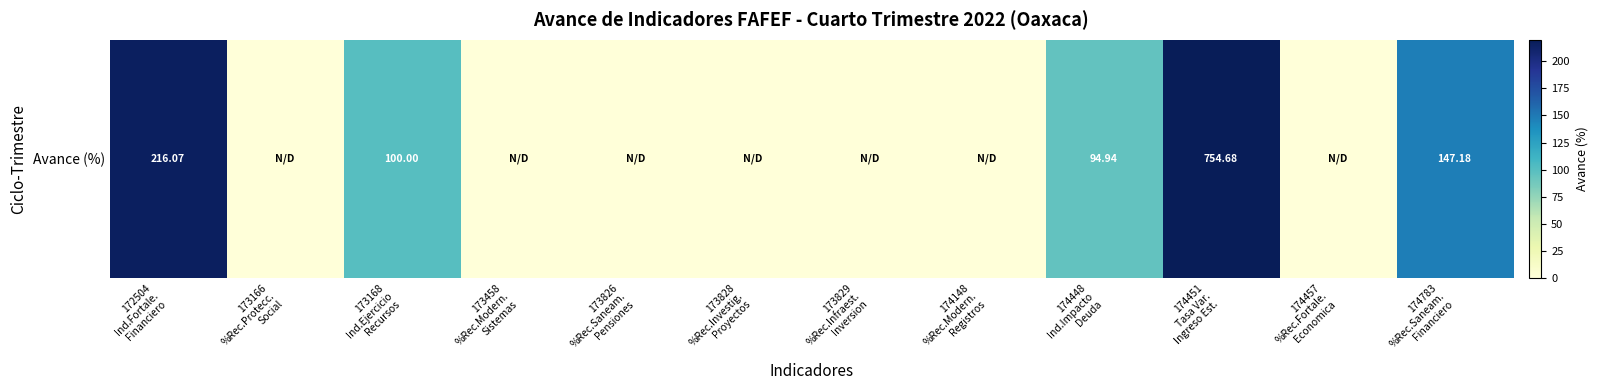

Rank the categories by value from lowest to highest.

173166
%Rec.Protecc.
Social, 173458
%Rec.Modern.
Sistemas, 173826
%Rec.Saneam.
Pensiones, 173828
%Rec.Investig.
Proyectos, 173829
%Rec.Infraest.
Inversion, 174148
%Rec.Modern.
Registros, 174457
%Rec.Fortale.
Economica, 174448
Ind.Impacto
Deuda, 173168
Ind.Ejercicio
Recursos, 174783
%Rec.Saneam.
Financiero, 172504
Ind.Fortale.
Financiero, 174451
Tasa Var.
Ingreso Est.